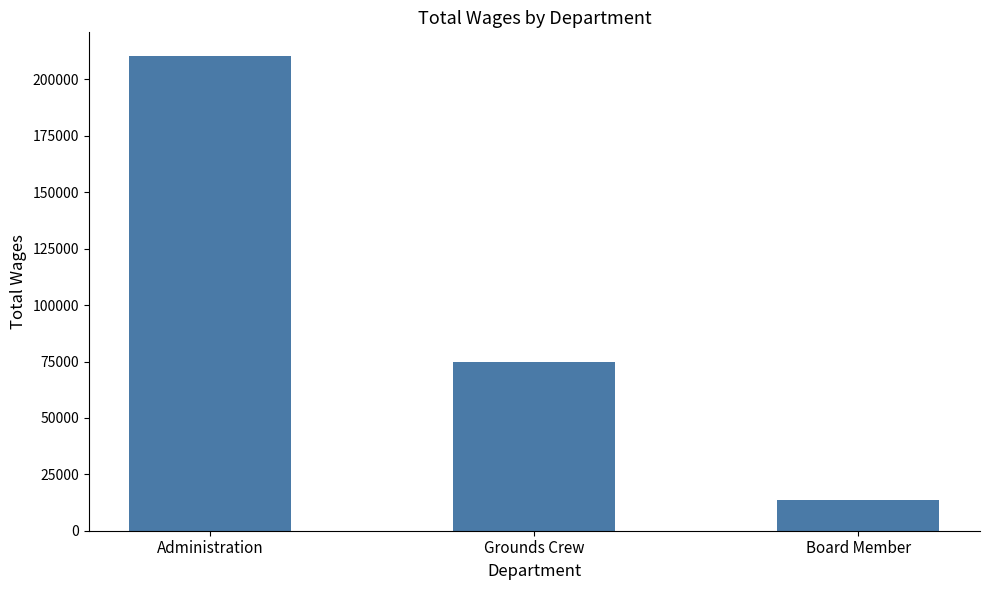

True or false: the data shows 74700 at Grounds Crew.

True